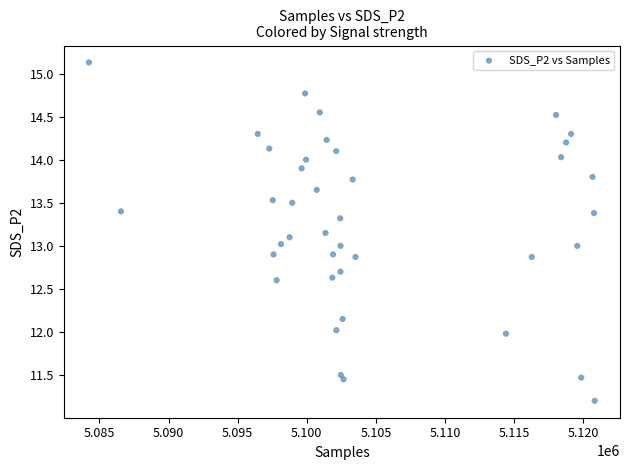

What is the range of X values (max minus min)?

36593.0